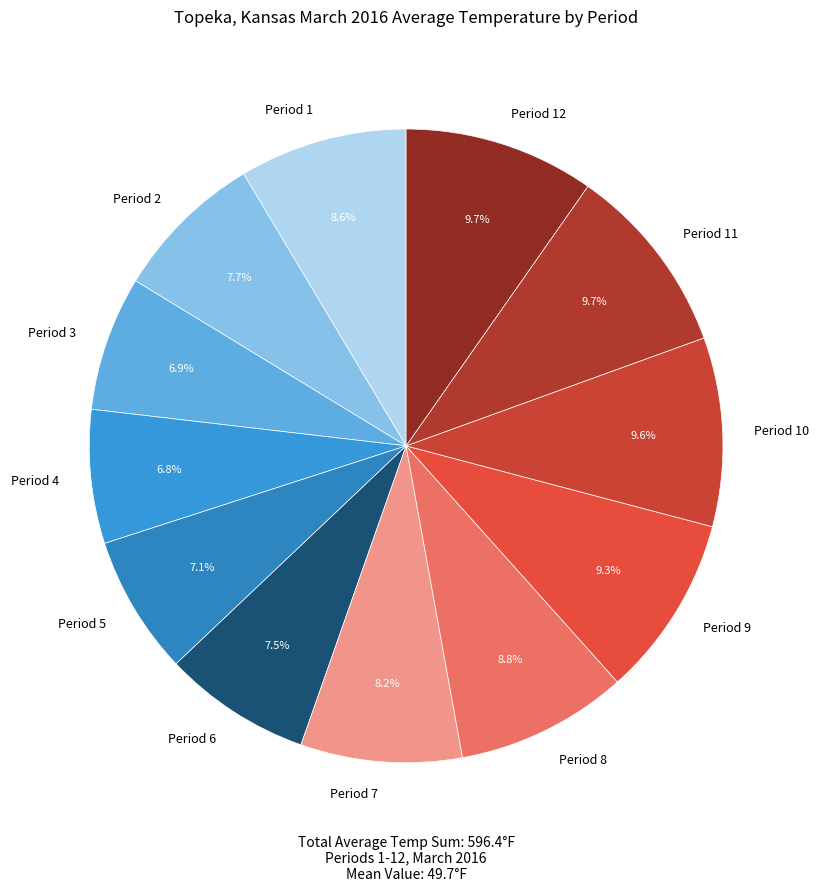

How many segments does this pie chart have?

12